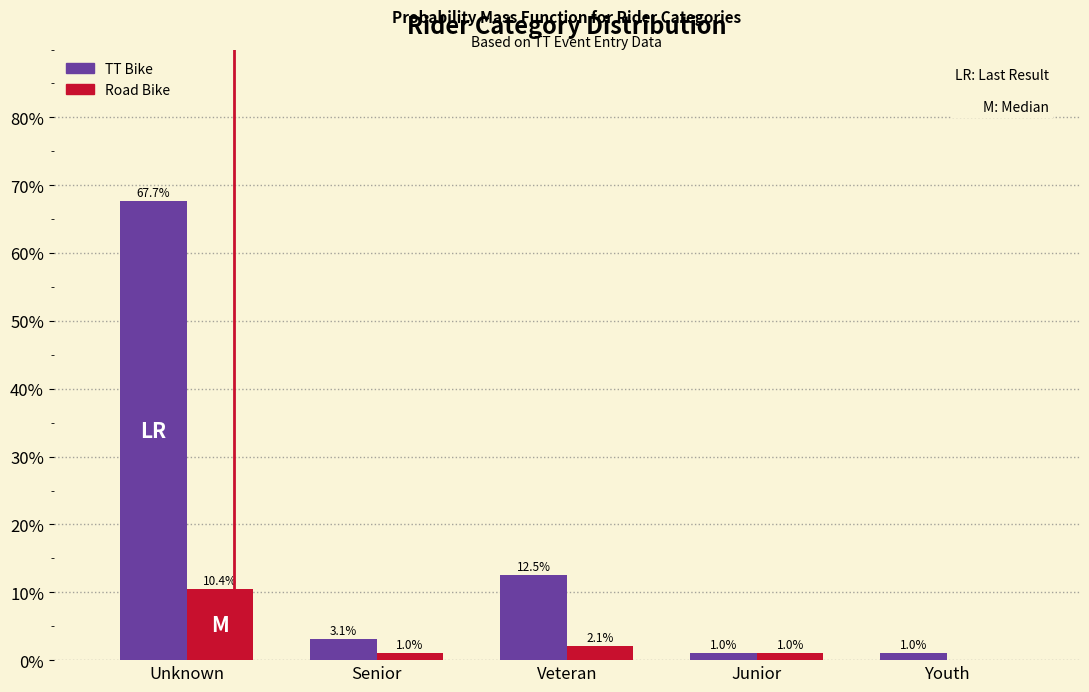

Reading left to right, what are all the values shown in this chart?

TT Bike: Unknown=67.7	Senior=3.1	Veteran=12.5	Junior=1.0	Youth=1.0
Road Bike: Unknown=10.4	Senior=1.0	Veteran=2.1	Junior=1.0	Youth=0.0